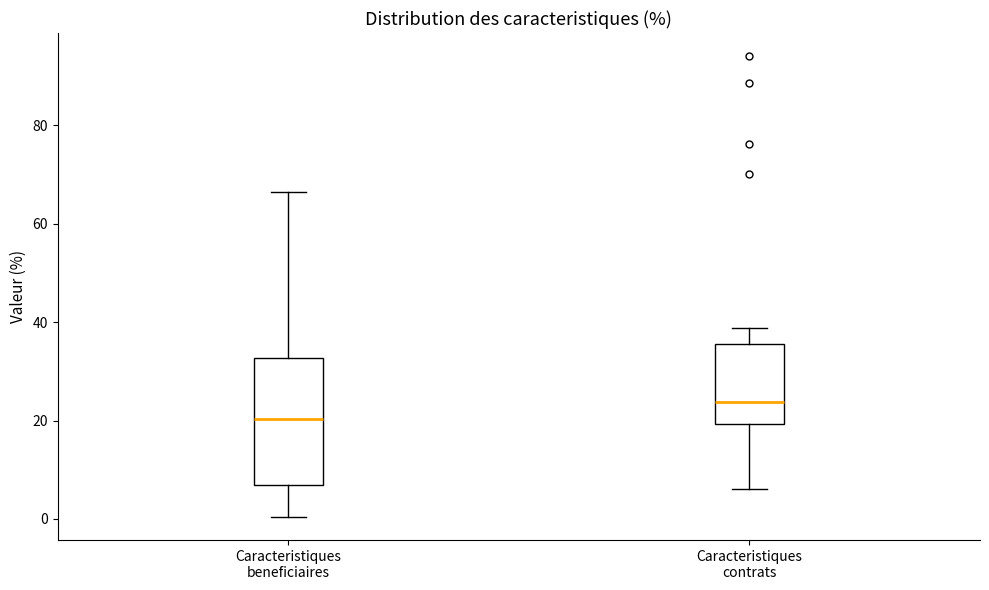

Reading left to right, read every box against the y-axis: the position of its median line, the range the box covers, and the ends of its whiskers. The values are not printed on the chart, so give them approximately, as read against the axis.

Caracteristiques beneficiaires: median 20, box 6 to 32, whiskers 0 to 66
Caracteristiques contrats: median 24, box 20 to 36, whiskers 6 to 38